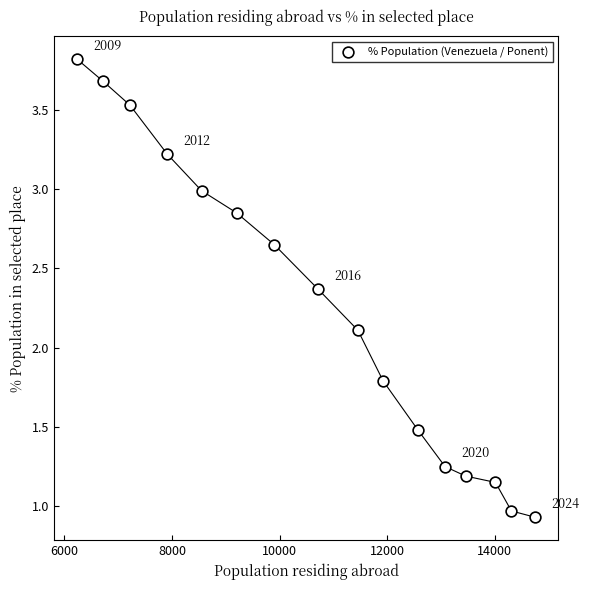

What is the range of X values (max minus min)?

8519.0